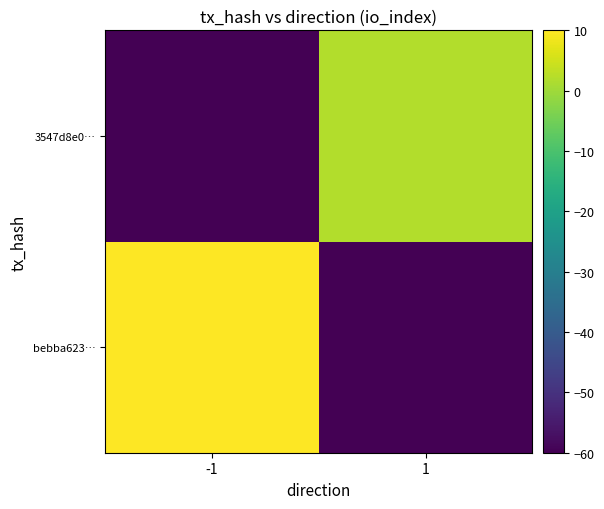

Which series has the largest total across all categories?

bebba623…